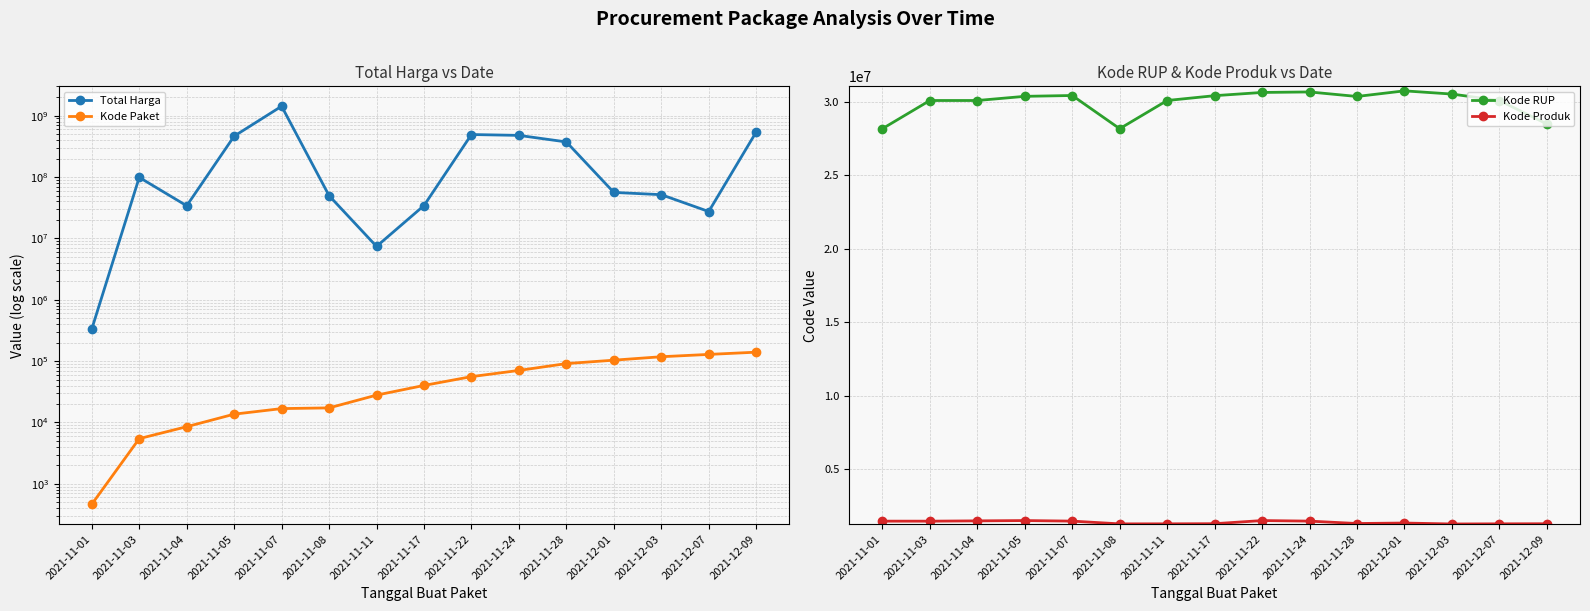

What is the label of the 14th point from the right?

2021-11-03